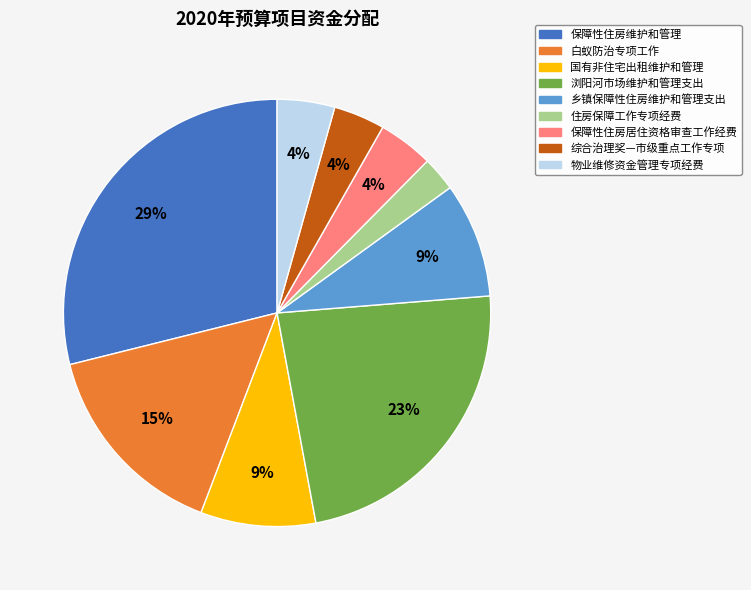

Which category has the smallest portion of the pie?

住房保障工作专项经费